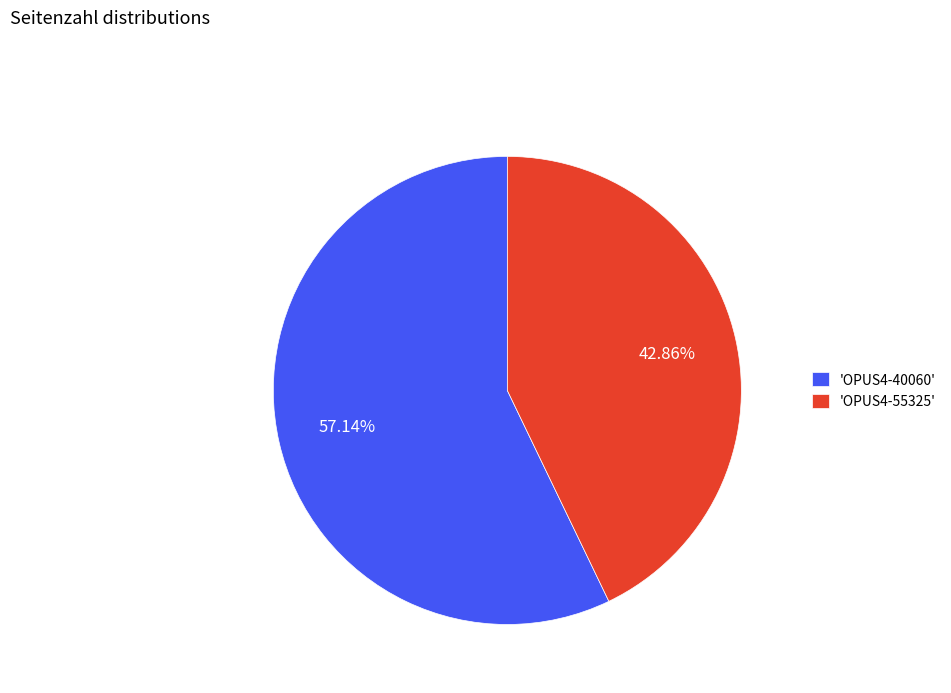

How many segments does this pie chart have?

2